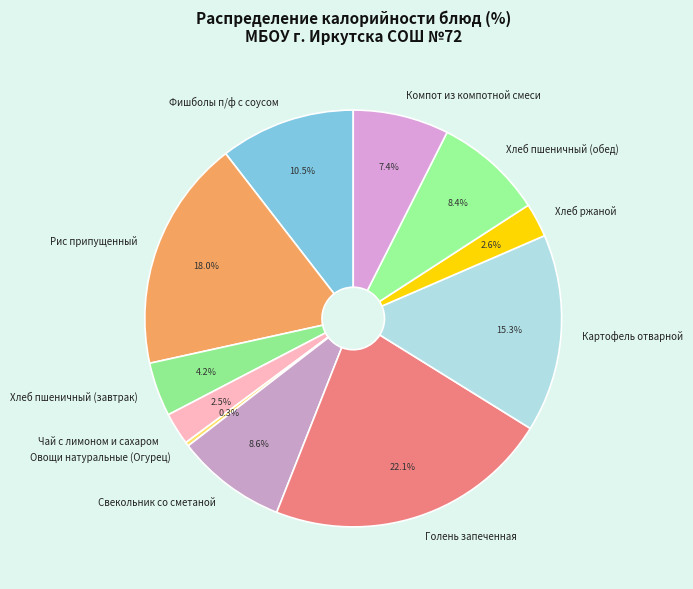

True or false: Хлеб ржаной accounts for 3% of the total.

True